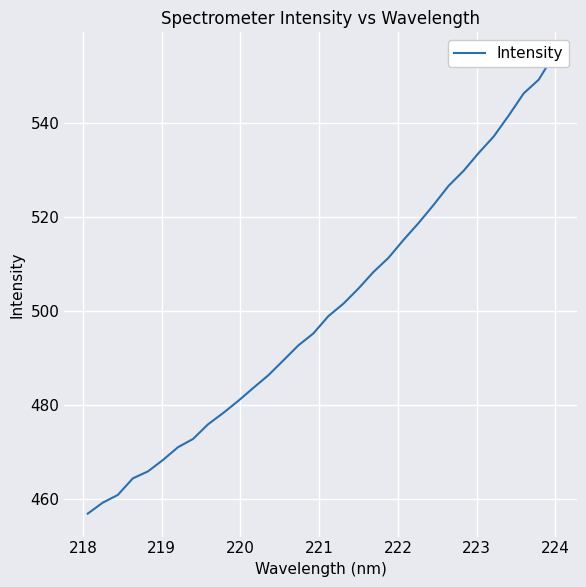

Is this an area chart (filled region under the line)?

No